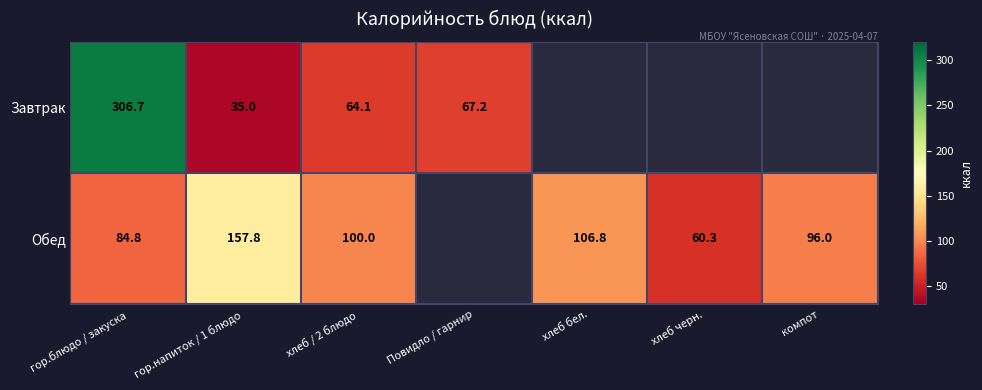

Is the value of Обед at гор.напиток / 1 блюдо greater than the value of Завтрак at хлеб / 2 блюдо?

Yes